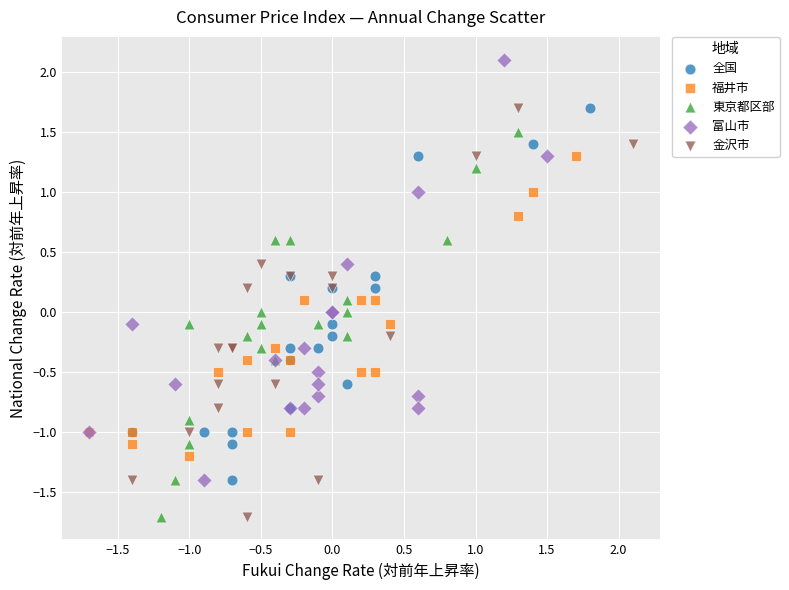

What are all the series names shown in the legend?

全国, 福井市, 東京都区部, 富山市, 金沢市